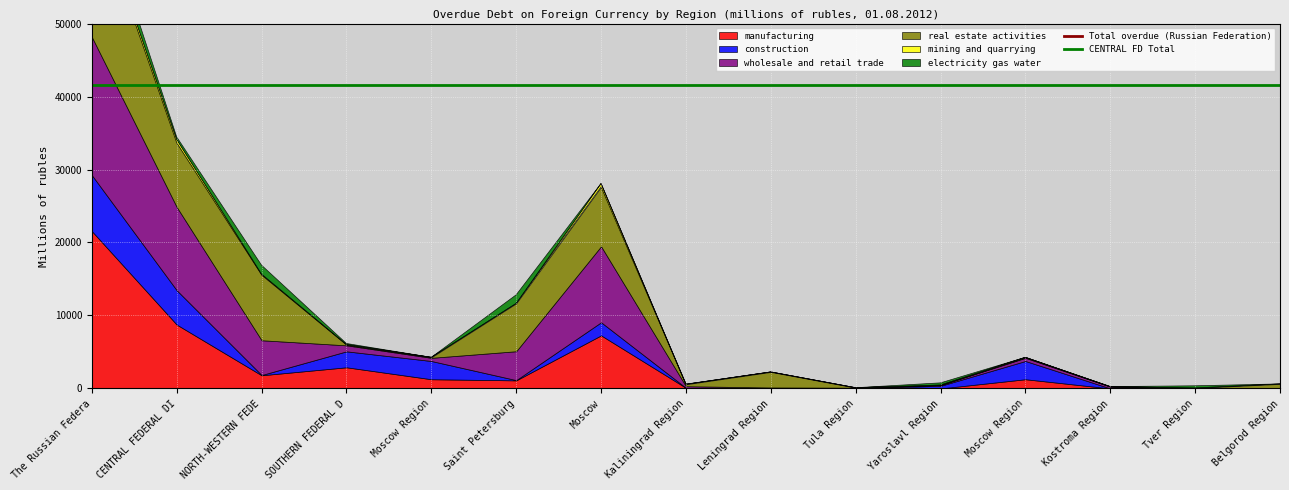

What is the average value of the CENTRAL FD Total series?

41606